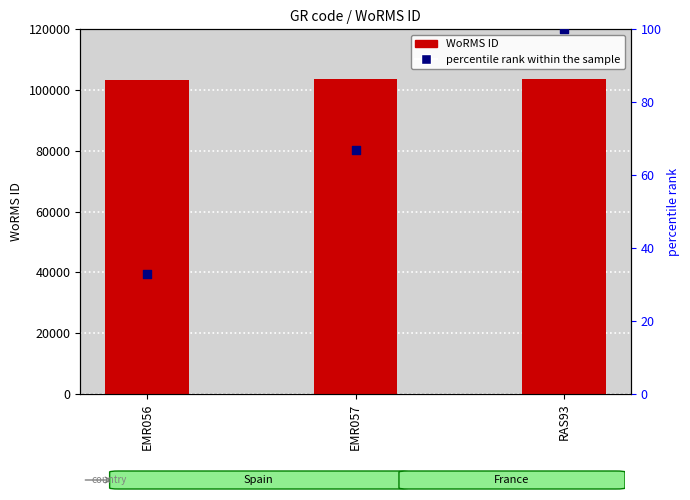

What is the total value across all series at EMR056?

103516